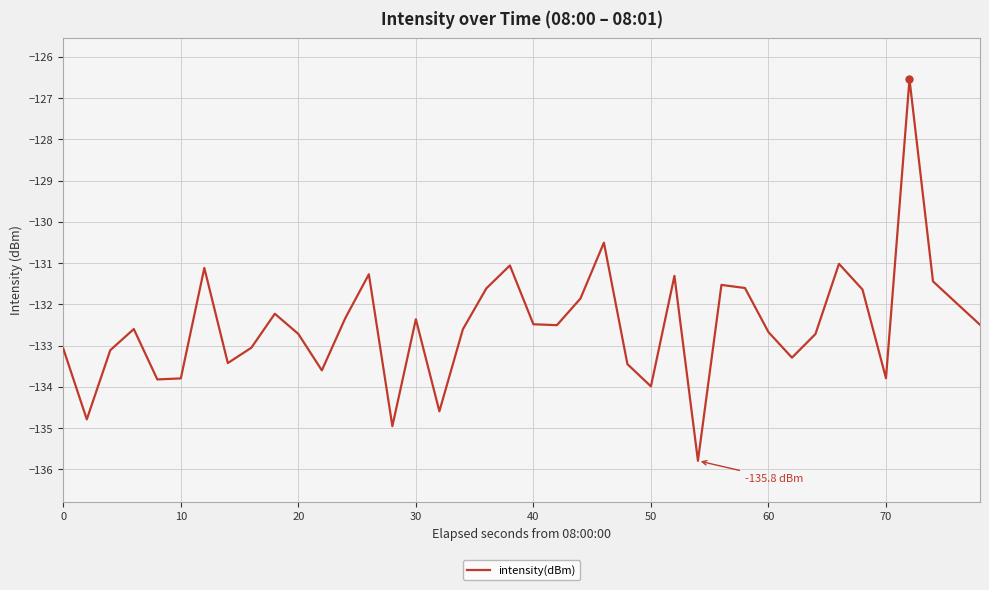

How many interior local valleys (lower than both neighbors) does the data have?

11